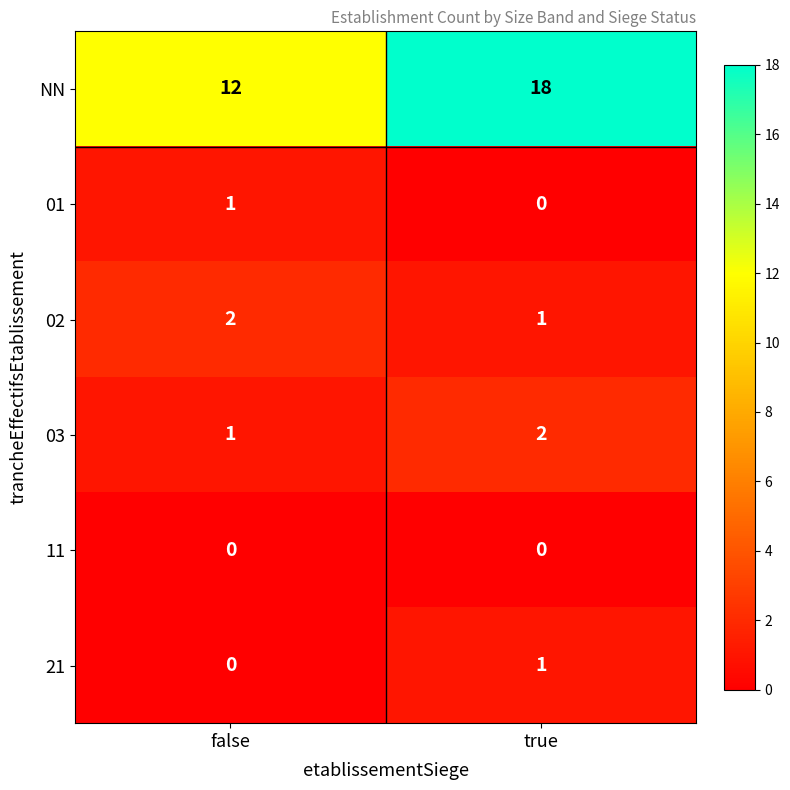

At which category is the sum across all series the highest?

true